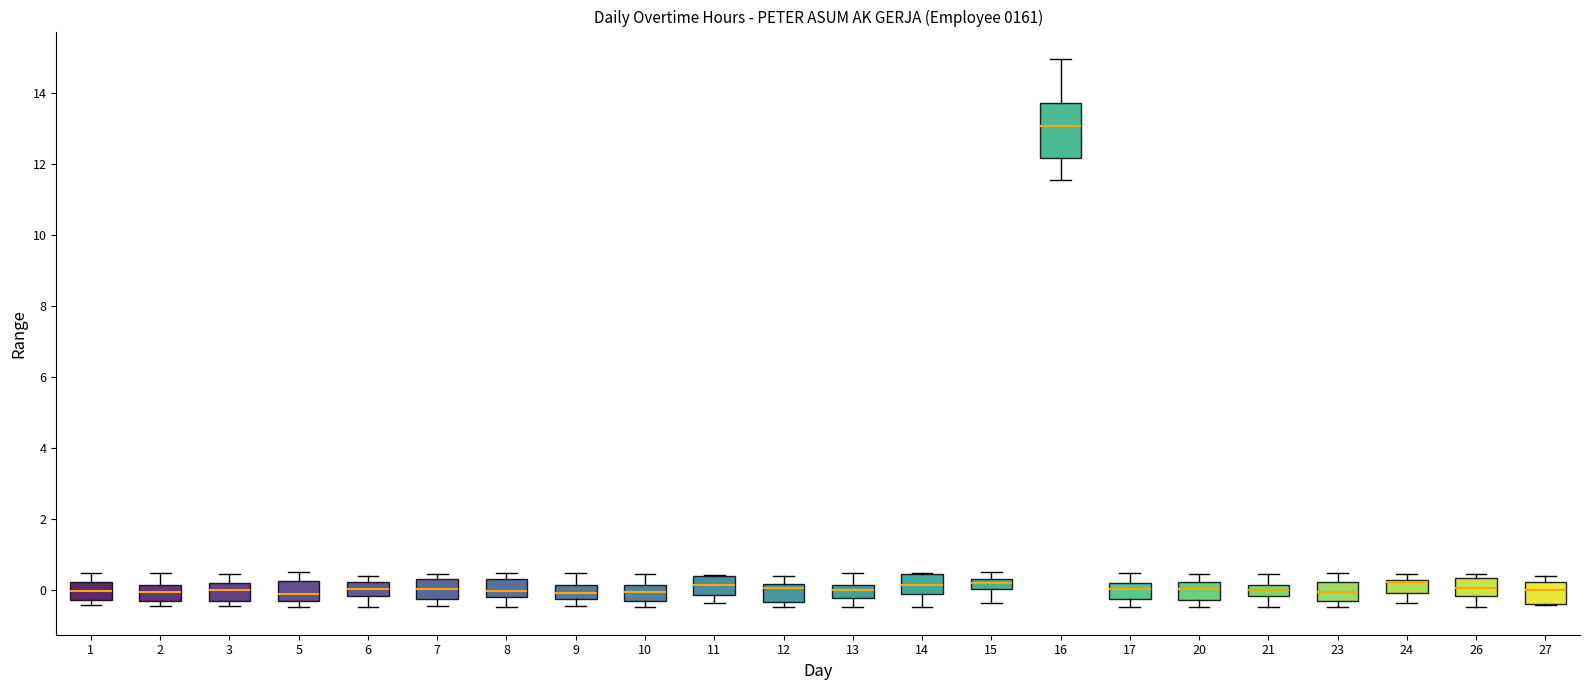

Where does the median line of the box at x = 20 sit on the y-axis? The values are not printed on the chart, so give them approximately, as read against the axis.

0.0